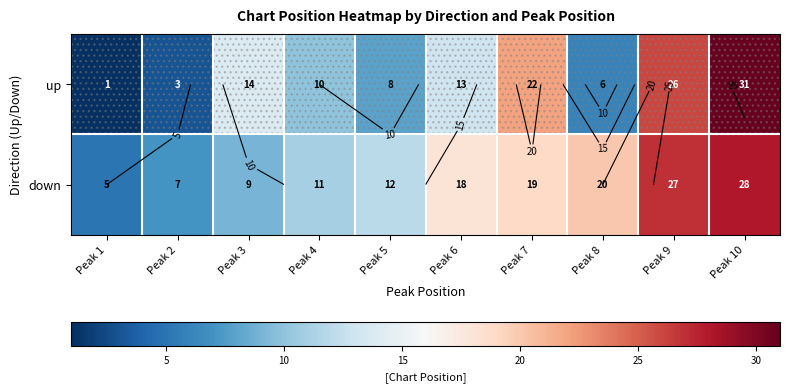

At which label does up first exceed 13?

Peak 3